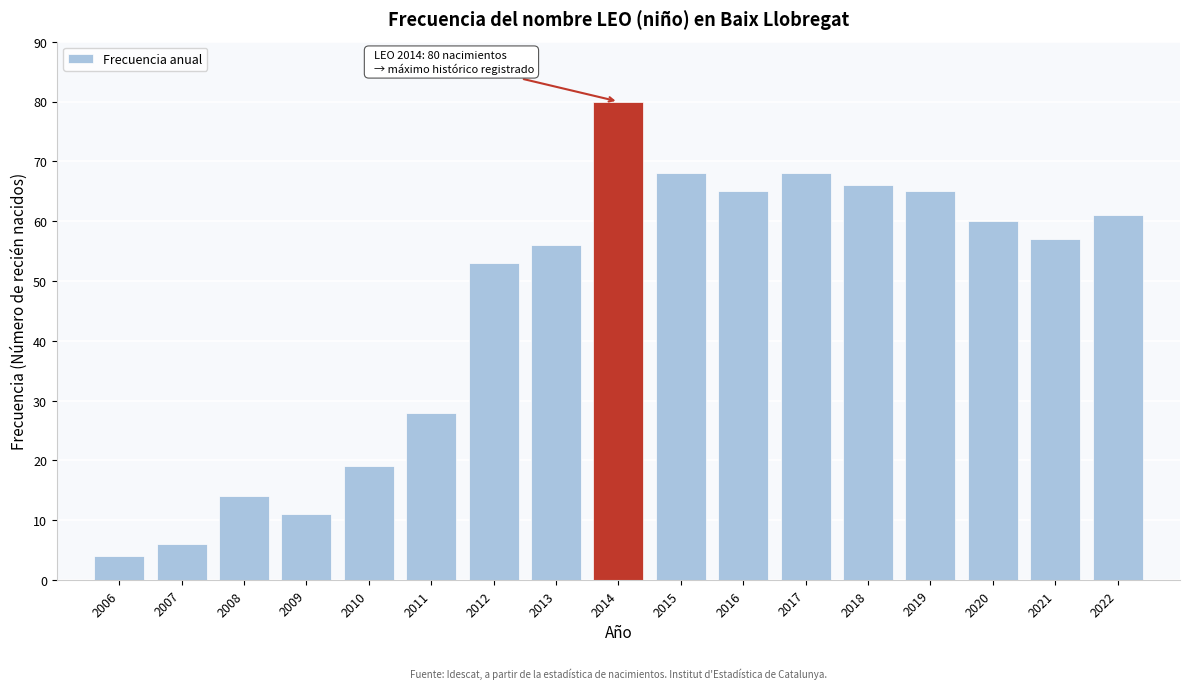

Reading right to left, list all the values displayed in this chart.

2022=61	2021=57	2020=60	2019=65	2018=66	2017=68	2016=65	2015=68	2014=80	2013=56	2012=53	2011=28	2010=19	2009=11	2008=14	2007=6	2006=4